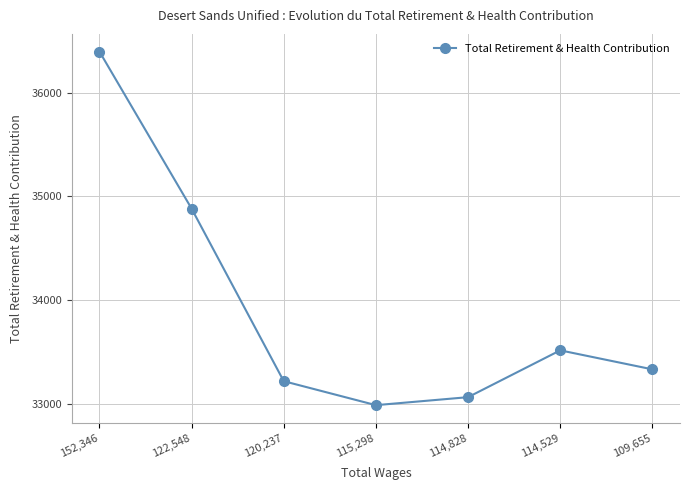

True or false: the data shows 32989 at 115,298.

True